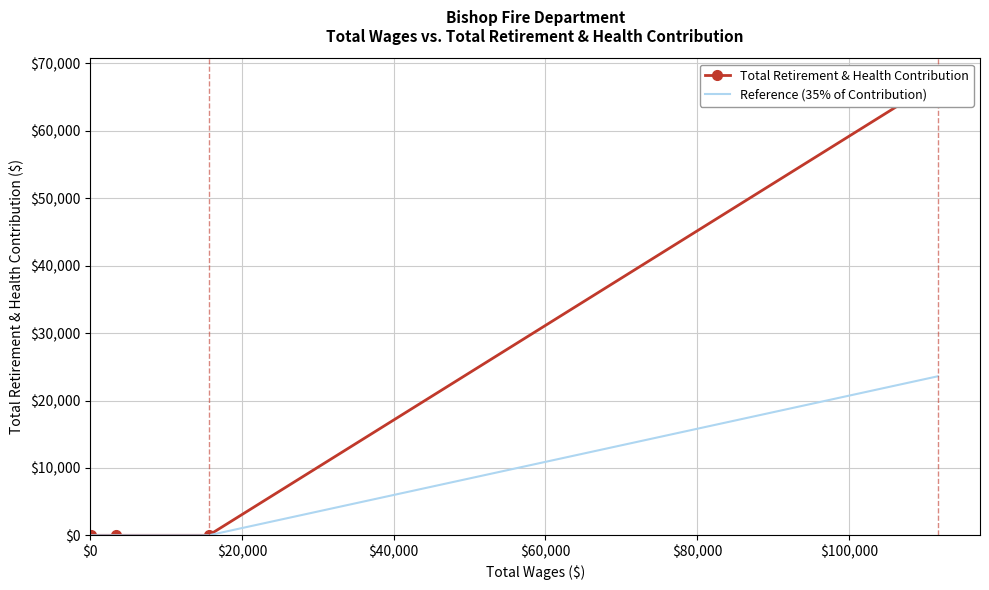

True or false: Total Retirement & Health Contribution and Reference (35% of Contribution) cross at least once.

False